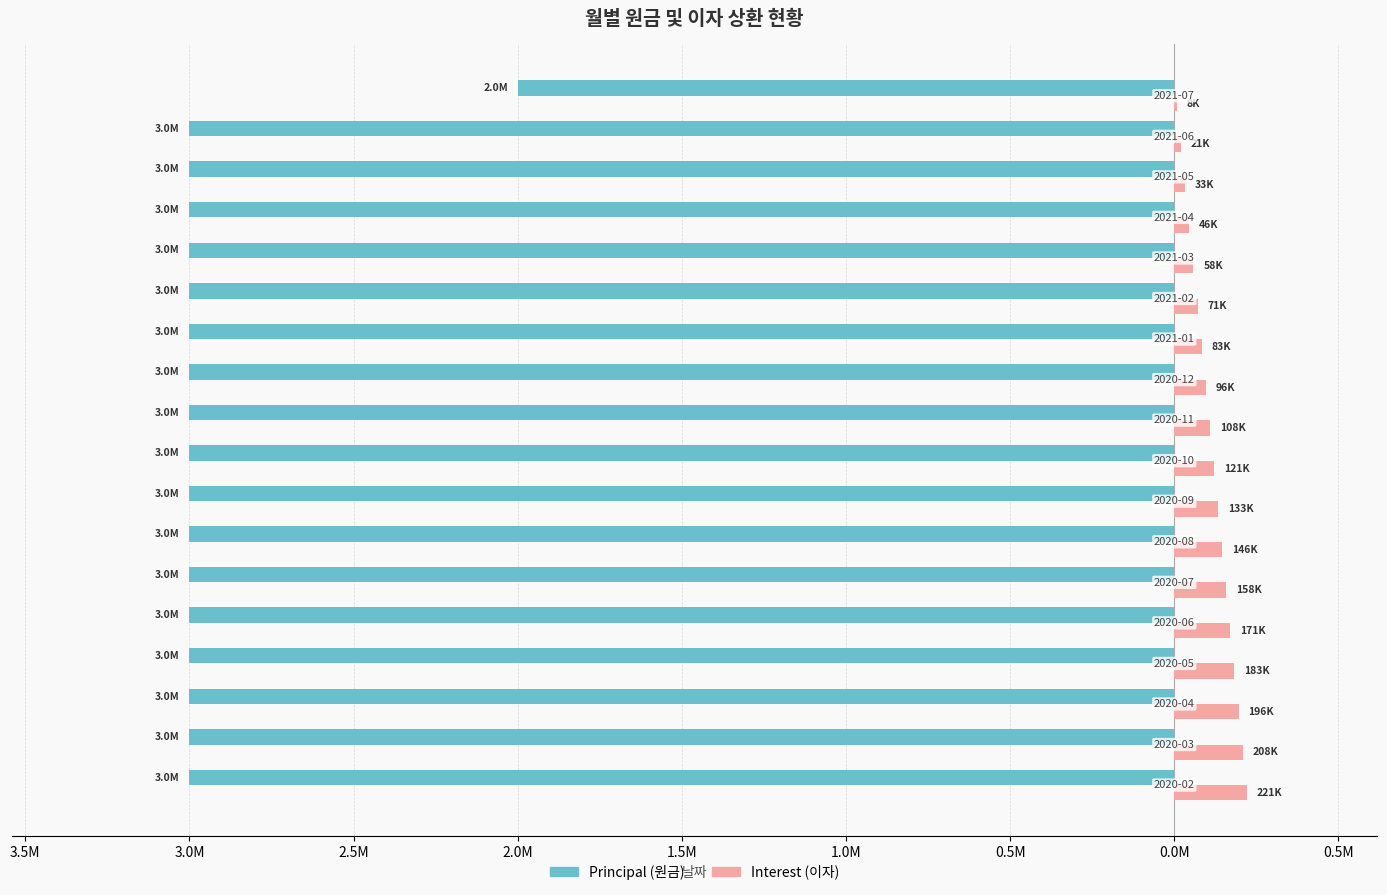

Reading right to left, what are all the values shown in this chart?

Principal (원금): -2000000.0	-3000000.0	-3000000.0	-3000000.0	-3000000.0	-3000000.0	-3000000.0	-3000000.0	-3000000.0	-3000000.0	-3000000.0	-3000000.0	-3000000.0	-3000000.0	-3000000.0	-3000000.0	-3000000.0	-3000000.0
Interest (이자): 8333.3	20833.3	33333.3	45833.3	58333.3	70833.3	83333.3	95833.3	108333.3	120833.3	133333.3	145833.3	158333.3	170833.3	183333.3	195833.3	208333.3	220833.3